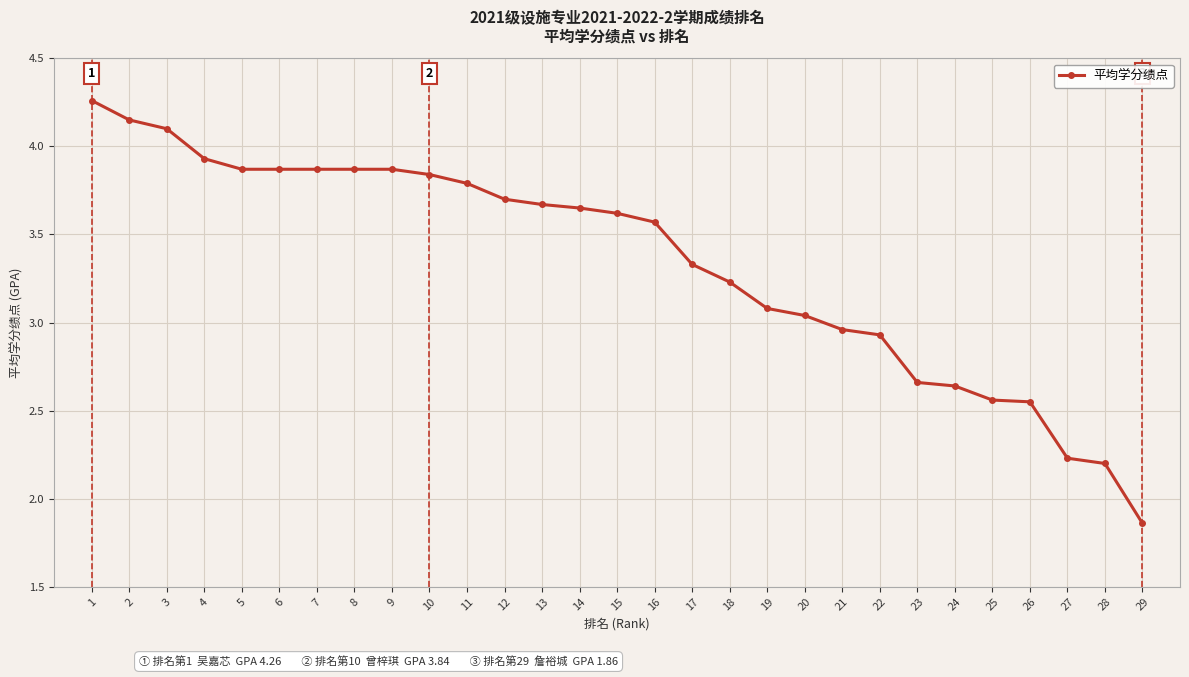

How many lines are shown in the chart?

1